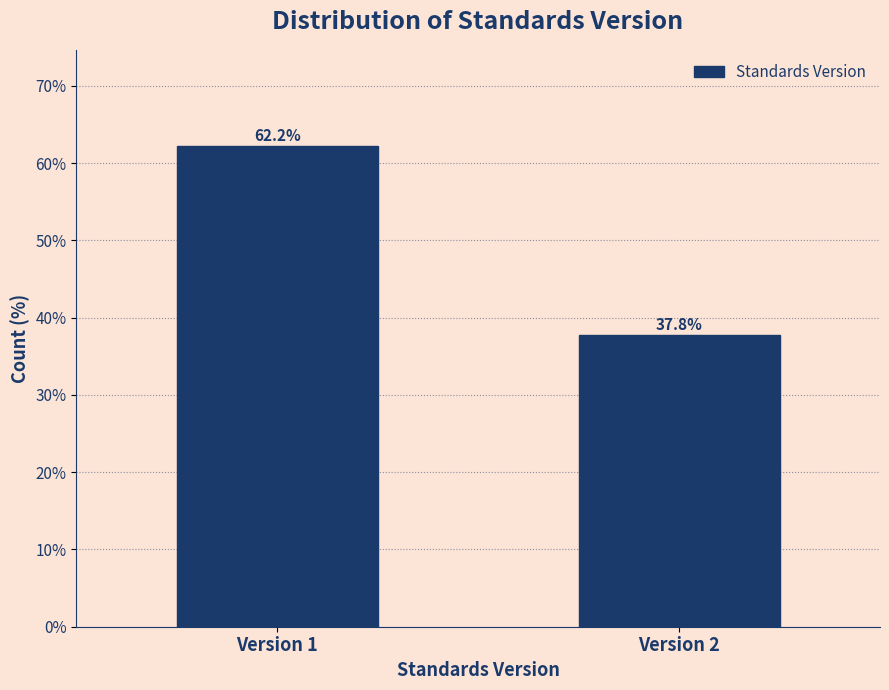

Reading left to right, what are all the values shown in this chart?

62.2	37.8